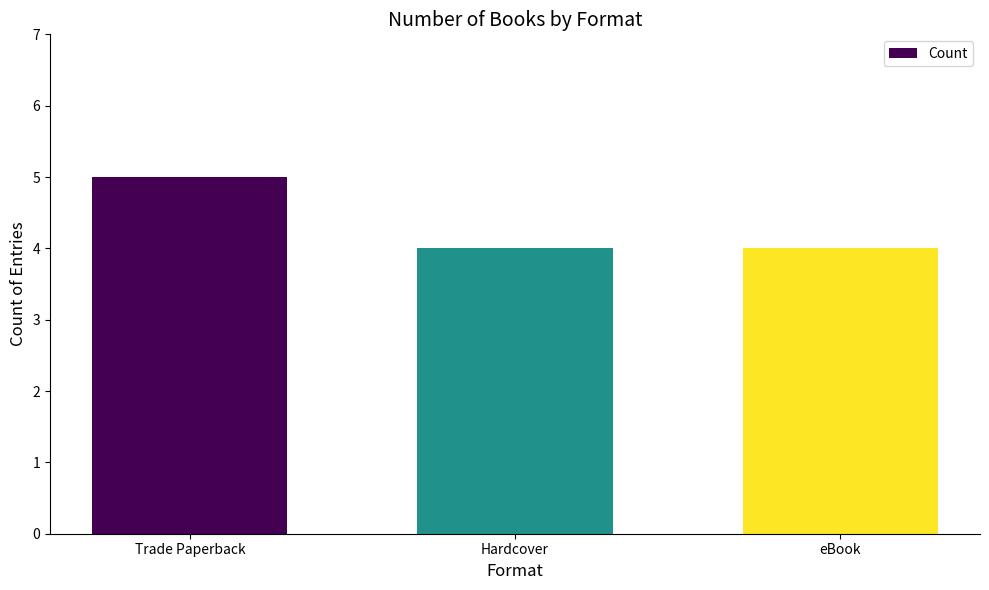

What is the sum of all values?

13